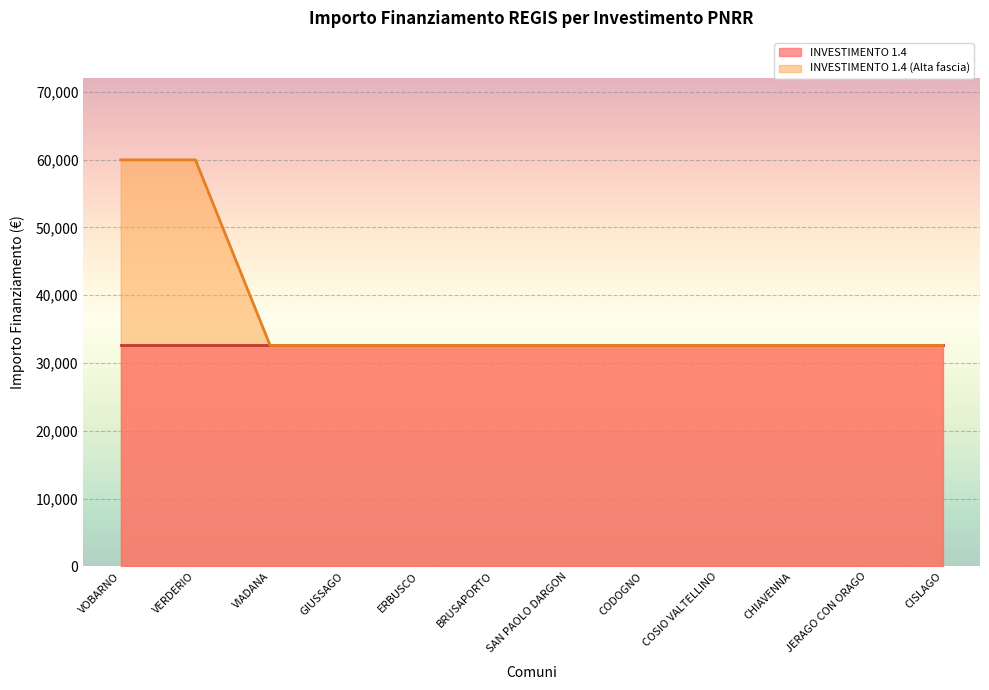

Is it true that the value at CHIAVENNA is 32589?

True